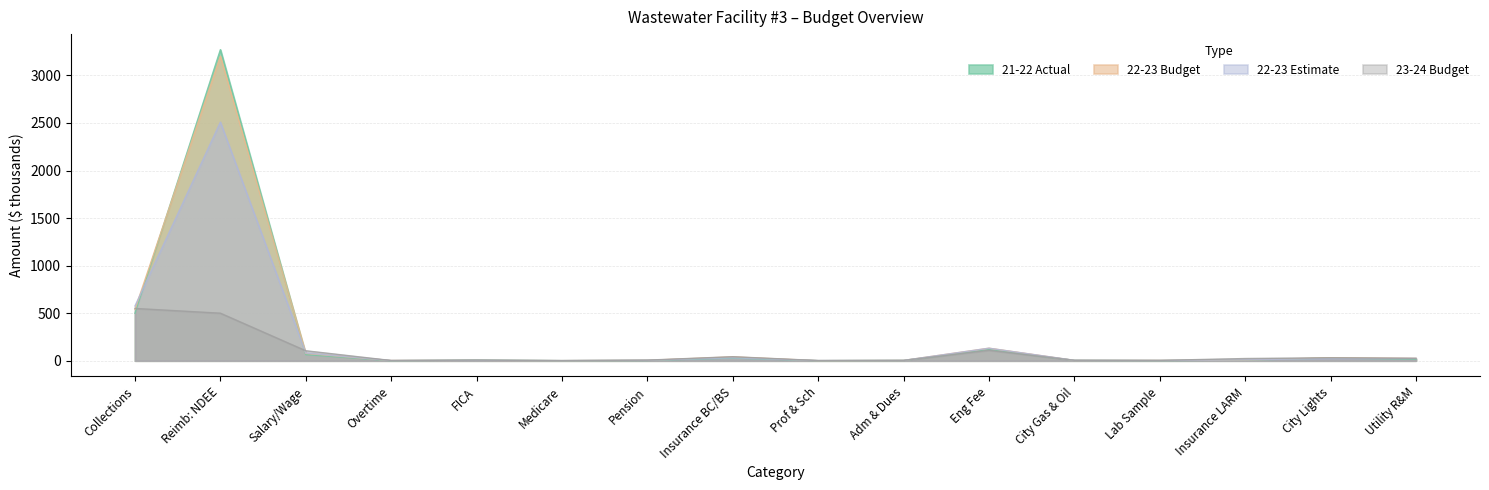

At which category does 22-23 Estimate reach its first local peak?

Reimb: NDEE